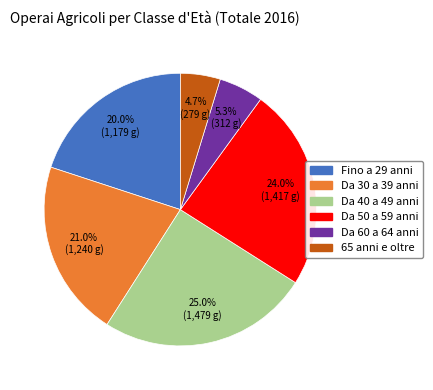

What percentage is the Da 40 a 49 anni slice, to the nearest percent?

25%